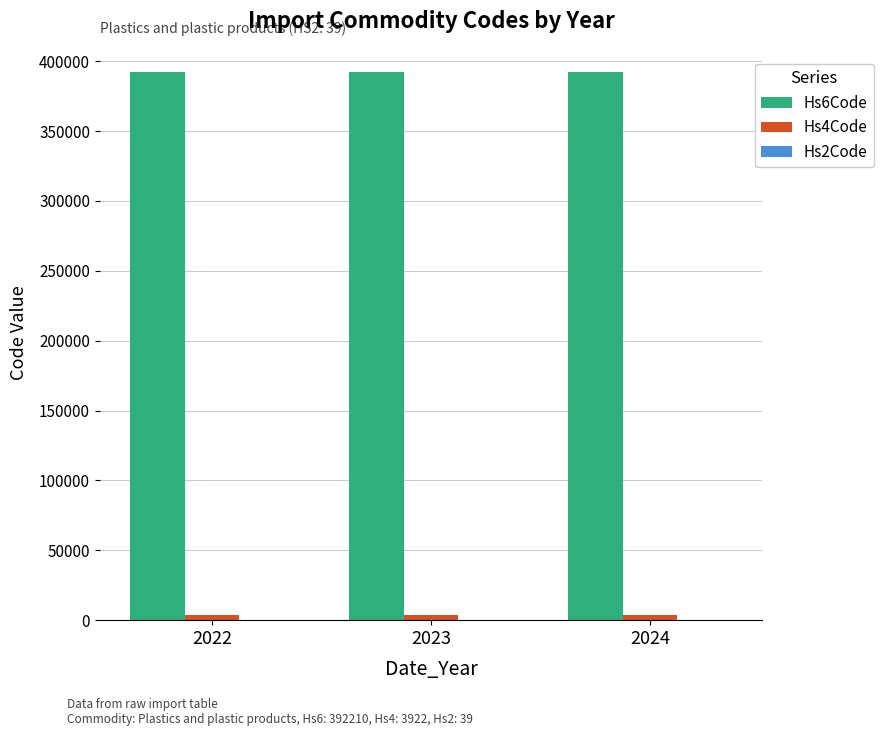

What is the maximum value shown in the chart?

392210